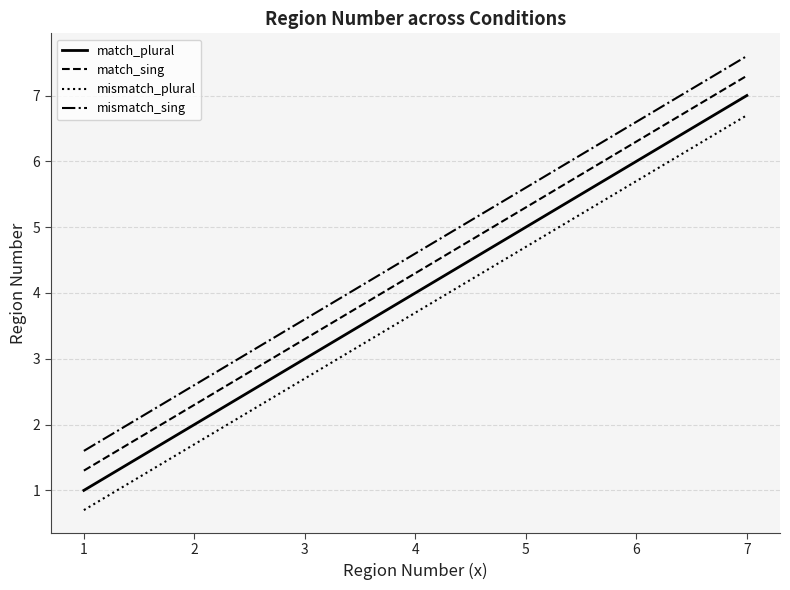

The match_sing series shows 3.3 at 3. True or false?

True